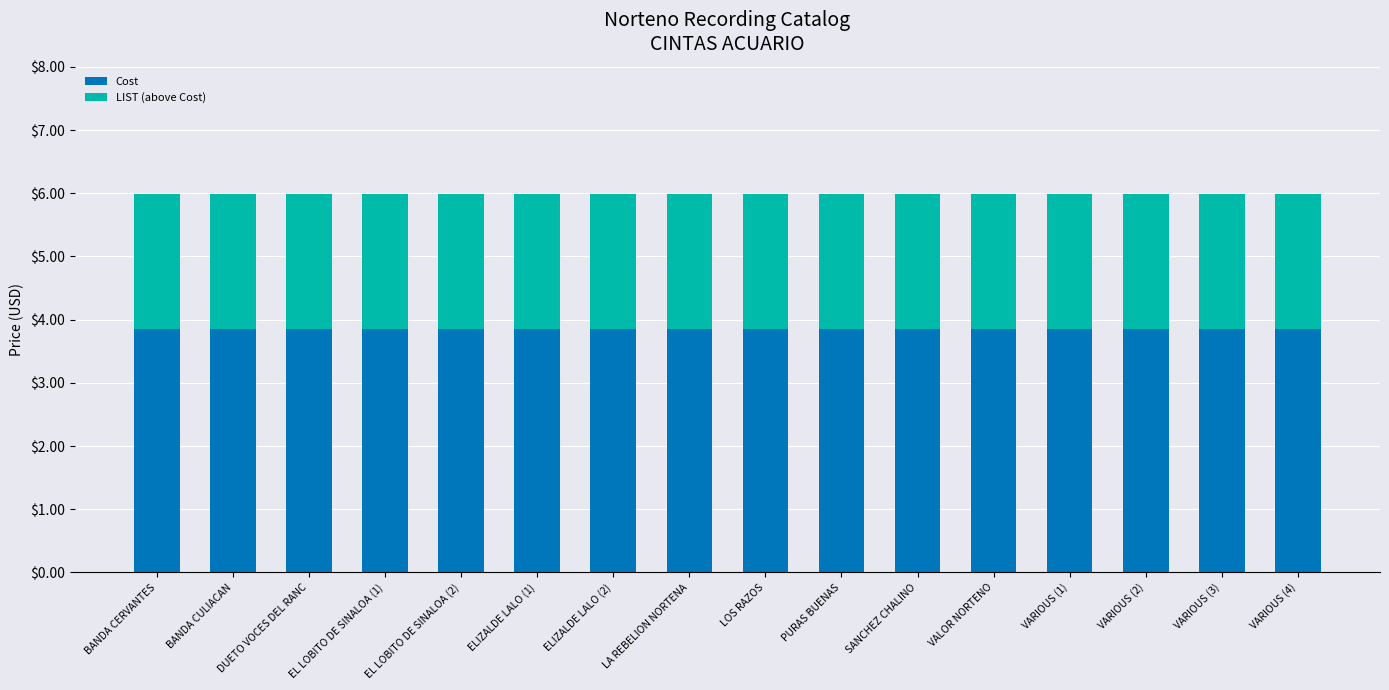

The Cost series shows 3.9 at VARIOUS (3). True or false?

True